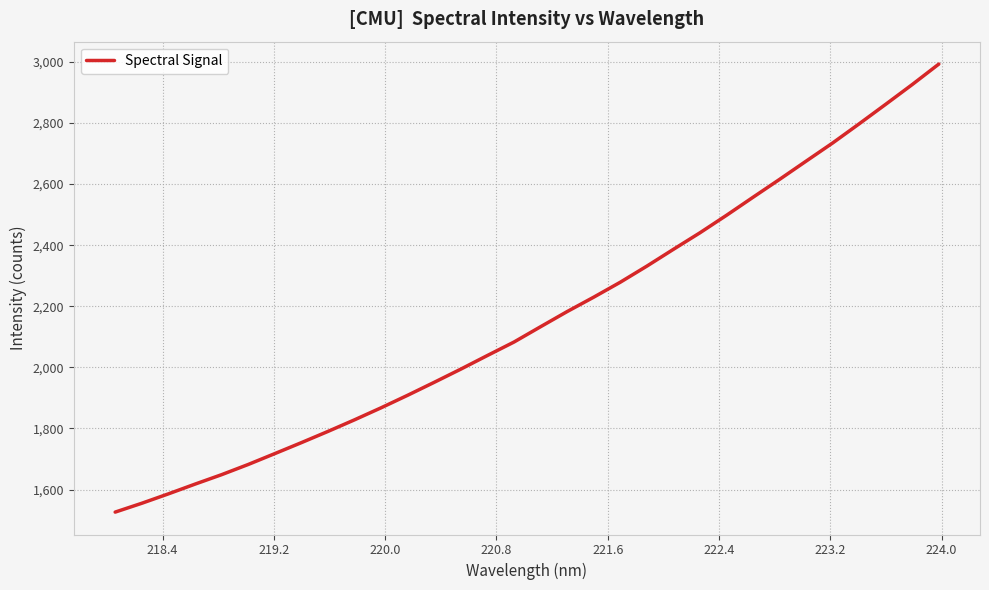

What is the difference between the maximum and minimum values?

1467.0